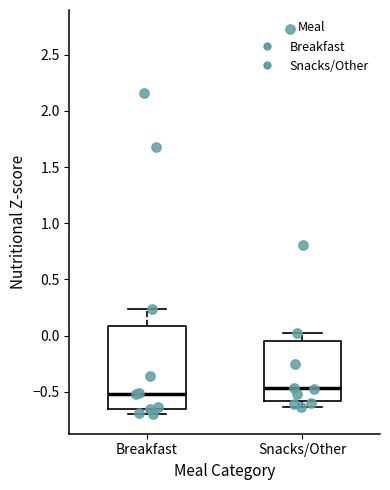

Reading left to right, transcribe this box plot: for each box, give where its median line is, the range the box spans, and where its two whiskers end, as read against the y-axis. The values are not printed on the chart, so give them approximately, as read against the axis.

Breakfast: median -0.50, box -0.65 to 0.10, whiskers -0.70 to 0.25
Snacks/Other: median -0.45, box -0.60 to -0.05, whiskers -0.65 to 0.00